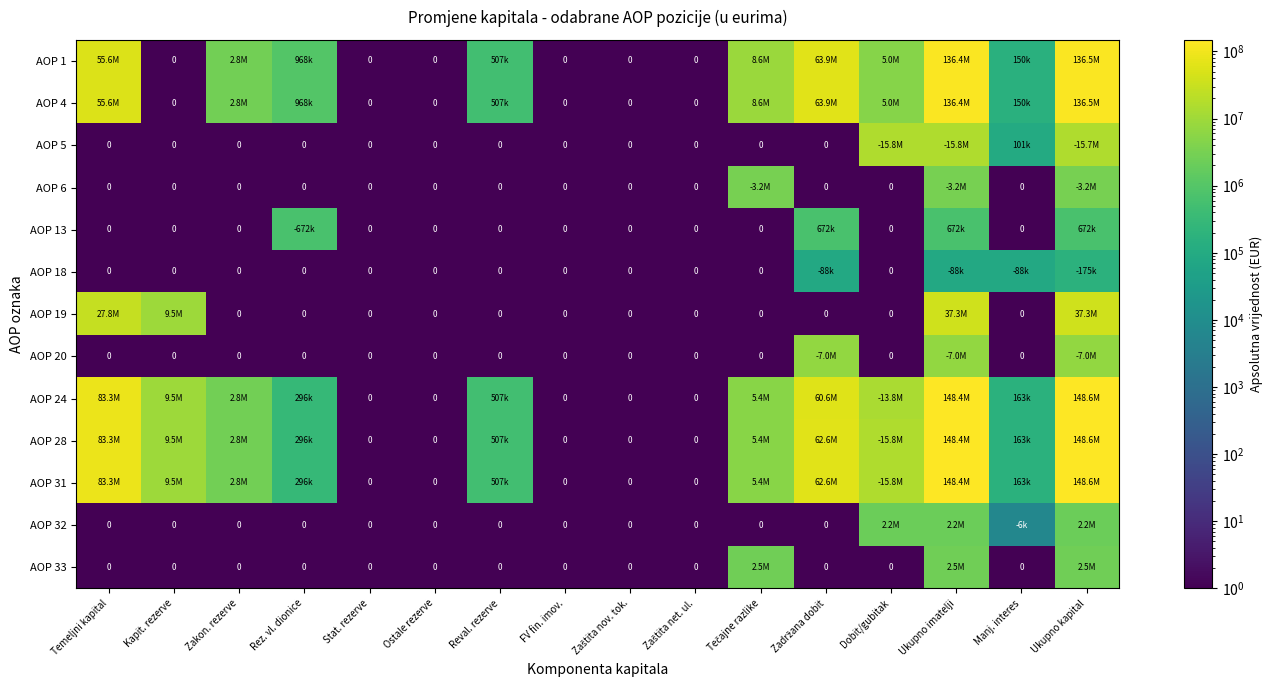

Is the value of AOP 18 at Dobit/gubitak greater than the value of AOP 28 at Rez. vl. dionice?

No